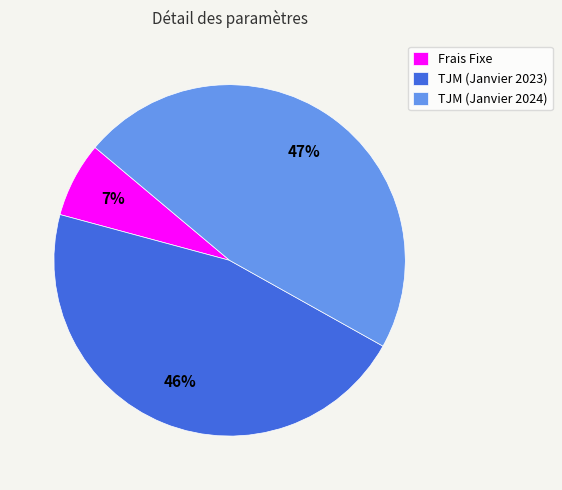

Does TJM (Janvier 2023) account for over 50% of the chart?

No